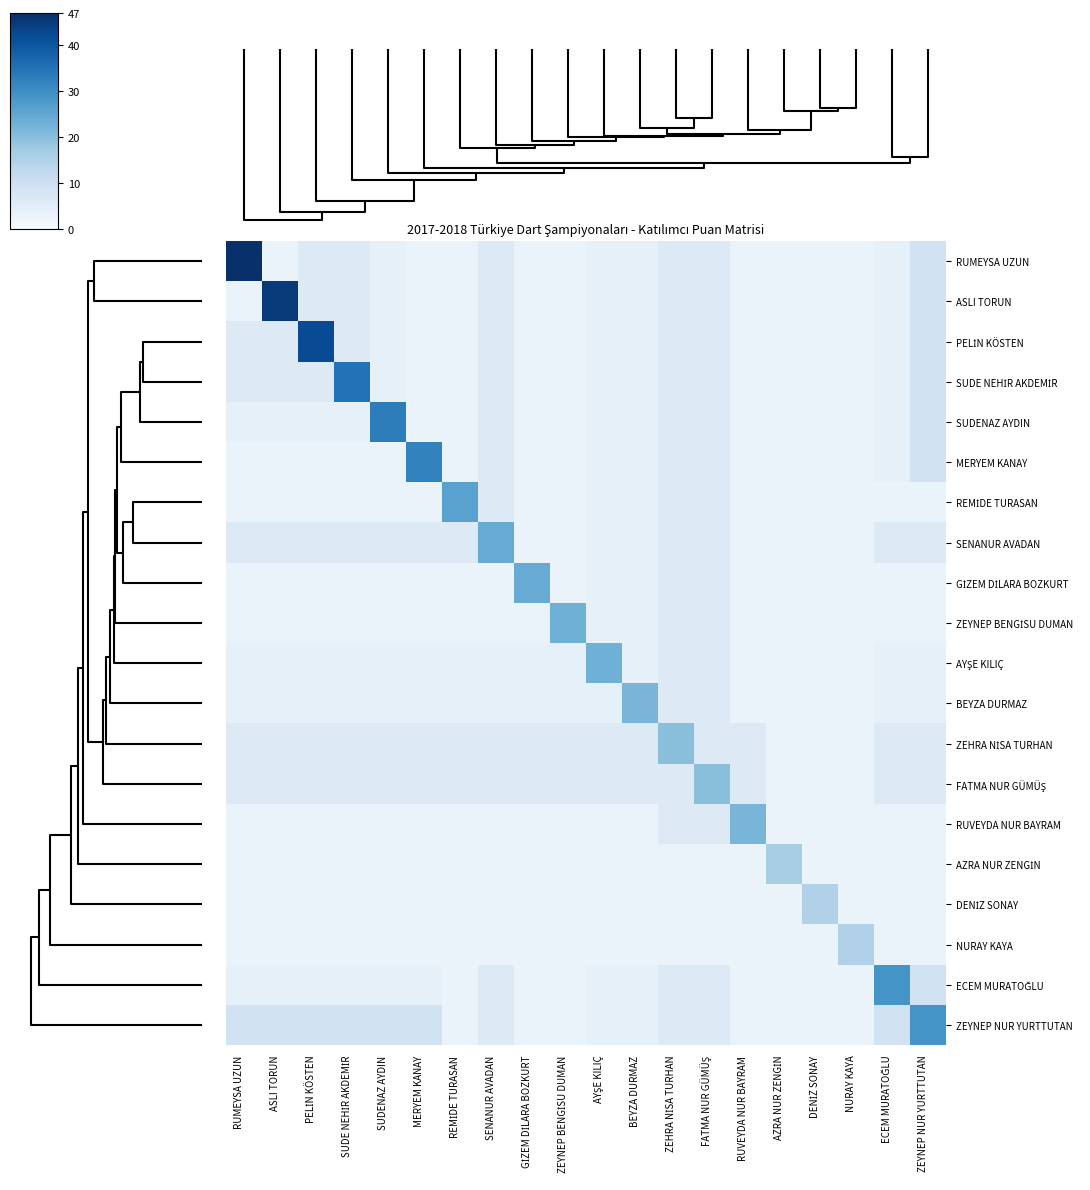

What is the difference between the highest and lowest values at PELİN KÖSTEN?

39